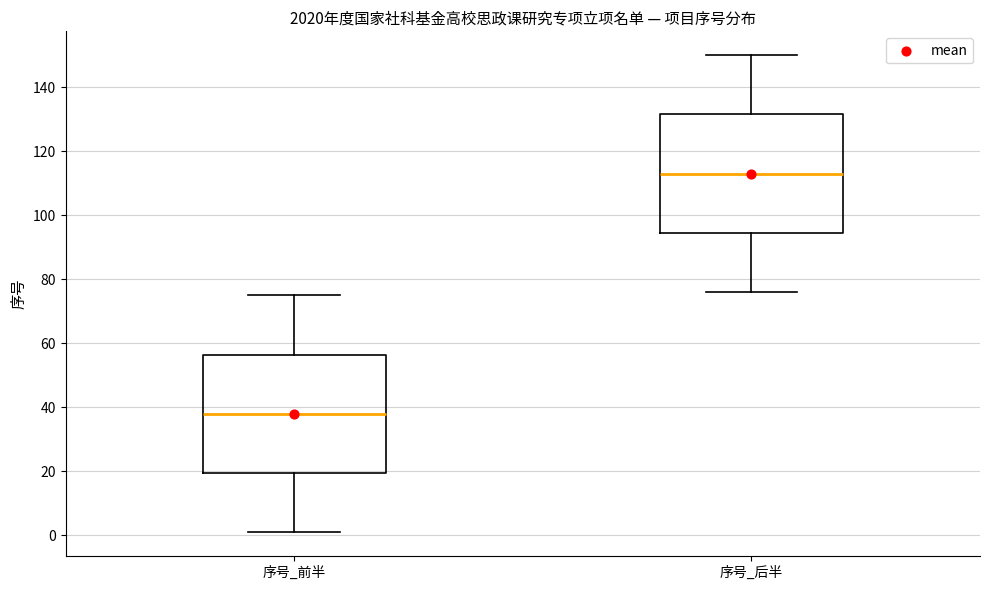

Reading left to right, transcribe this box plot: for each box, give where its median line is, the range the box spans, and where its two whiskers end, as read against the y-axis. The values are not printed on the chart, so give them approximately, as read against the axis.

序号_前半: median 38, box 20 to 56, whiskers 2 to 76
序号_后半: median 114, box 94 to 132, whiskers 76 to 150